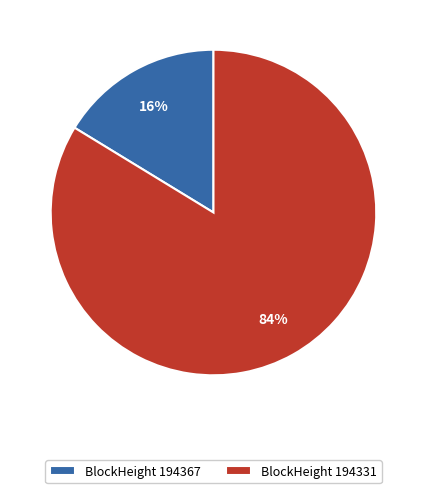

Is there a majority slice in this chart?

Yes